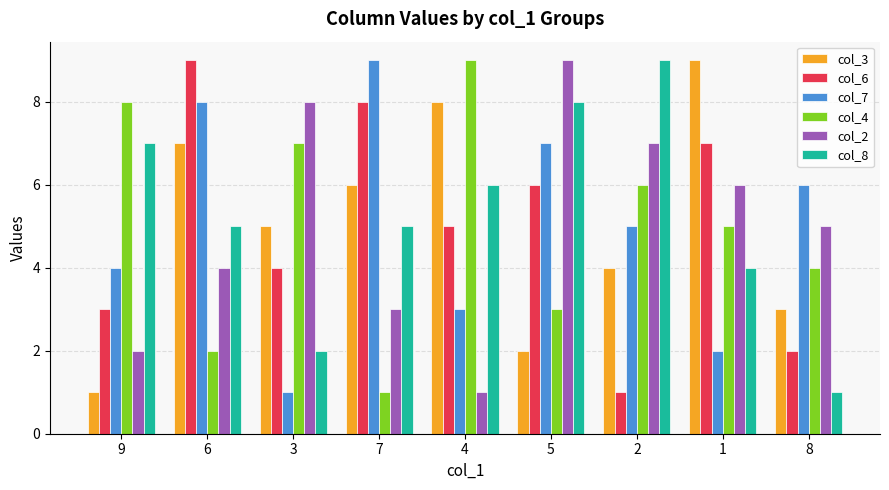

Between 4 and 1, which series saw the biggest shift?

col_2